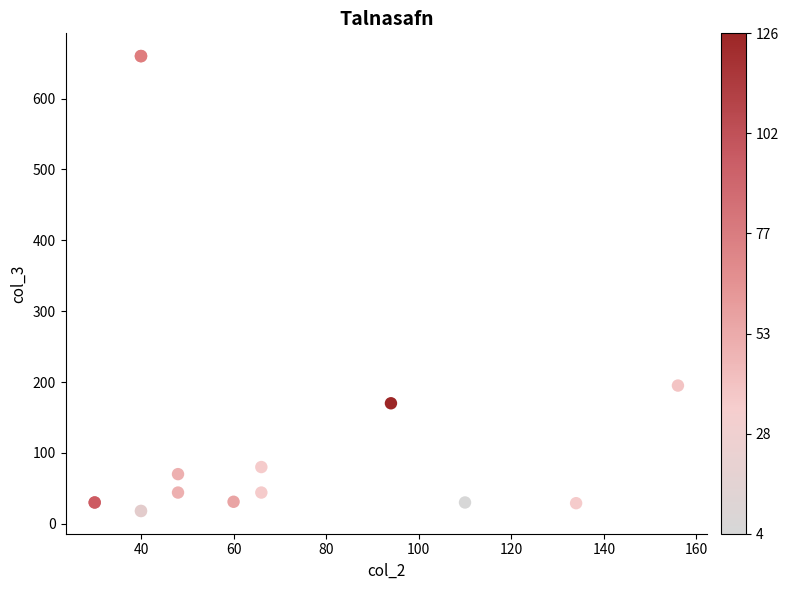

What Y value in the scatter plot is closest to 339?

195